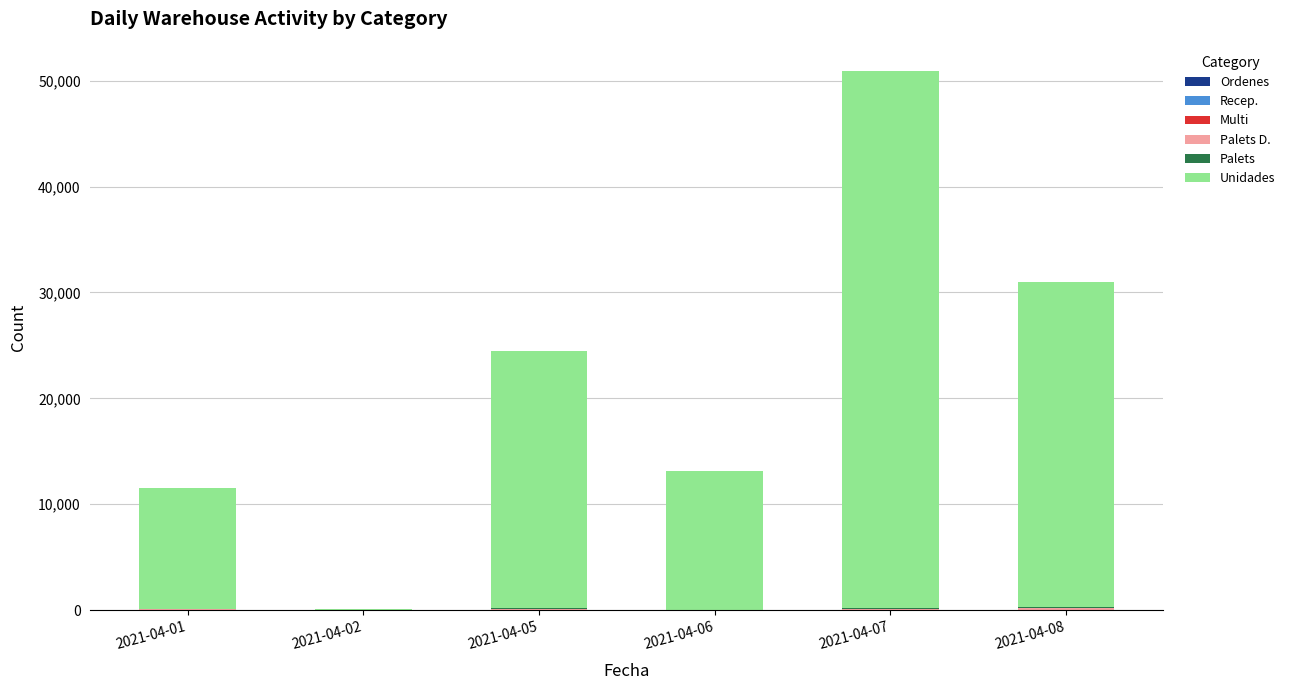

At which category is the sum across all series the highest?

2021-04-07